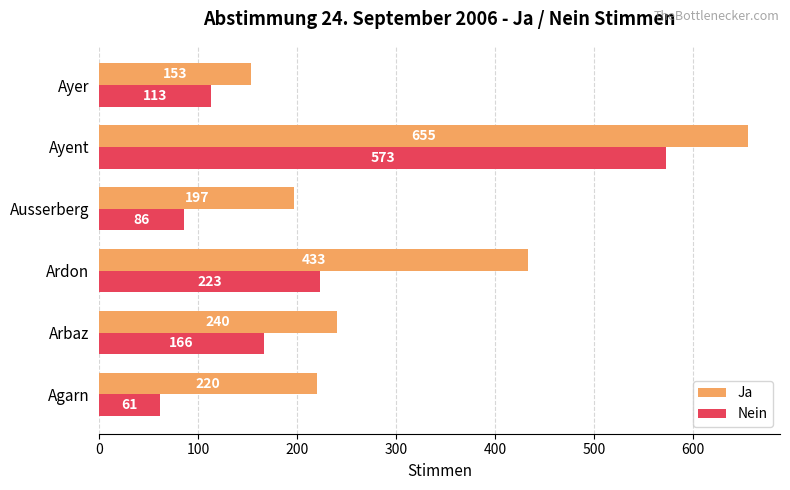

Which series has the largest total across all categories?

Ja